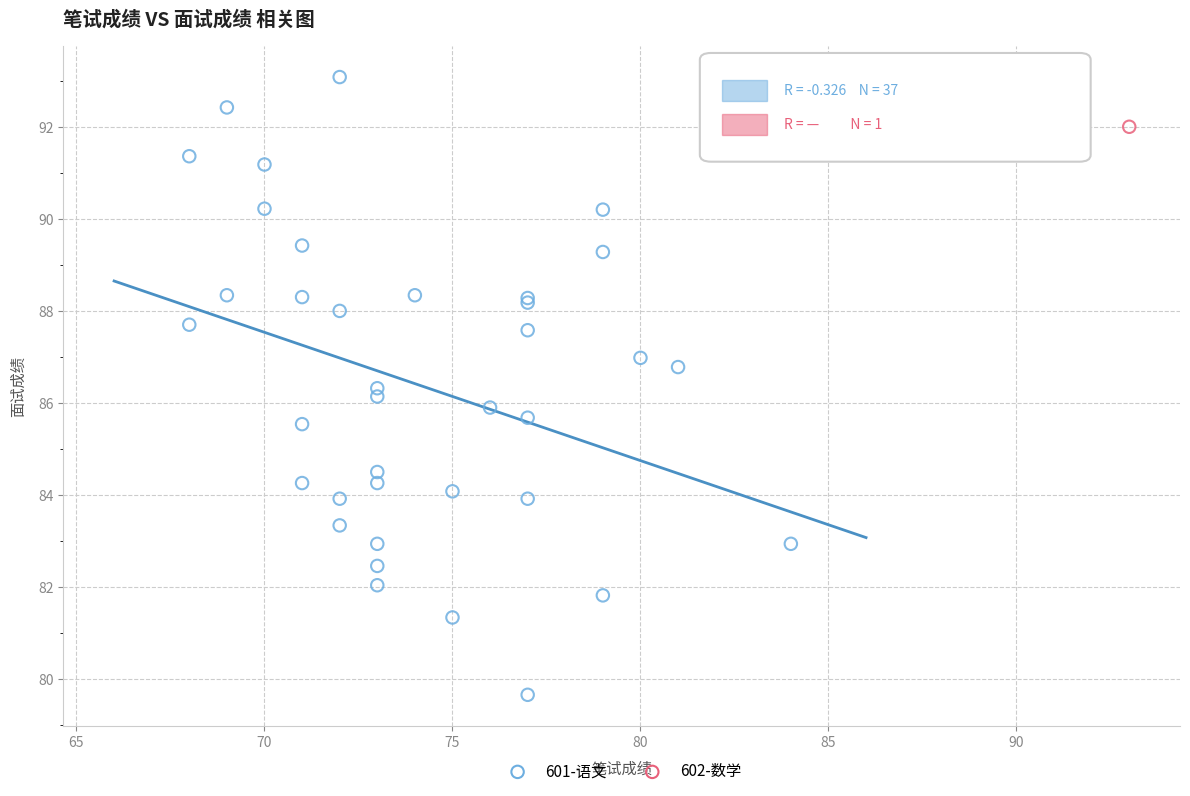

What are all the series names shown in the legend?

601-语文, 602-数学